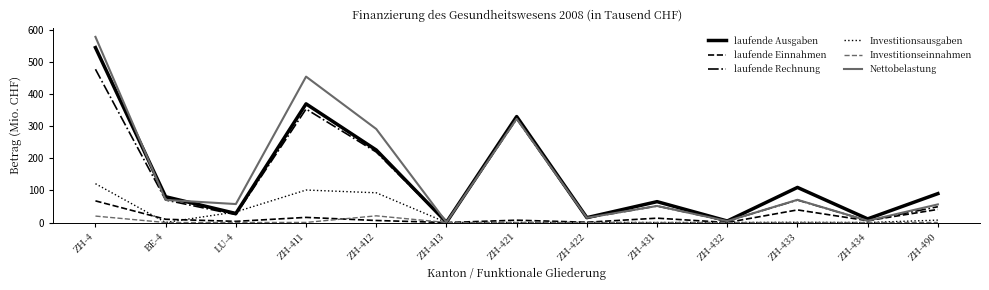

The Investitionseinnahmen series shows 0.2 at ZH-490. True or false?

True